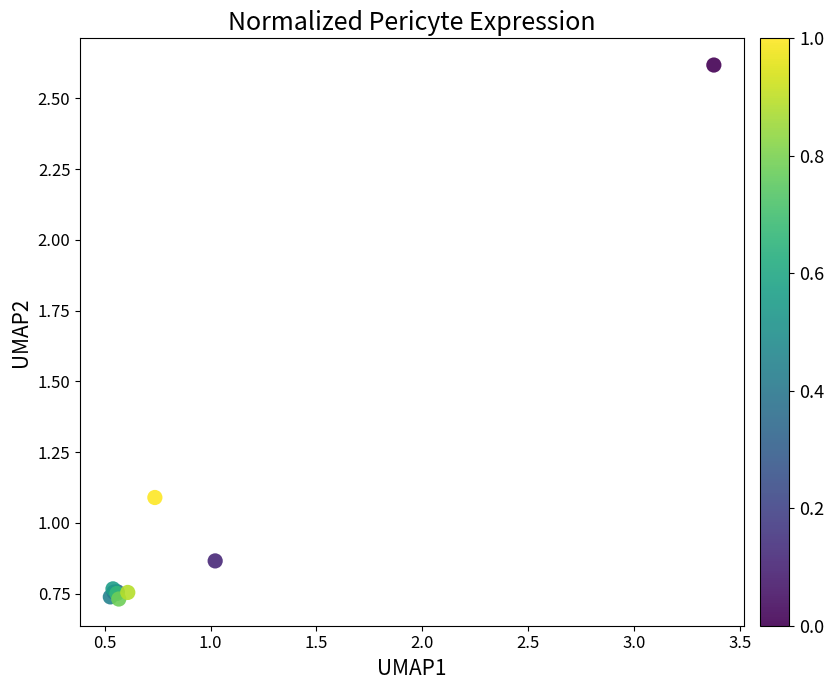

What Y value in the scatter plot is closest to 1?

1.1